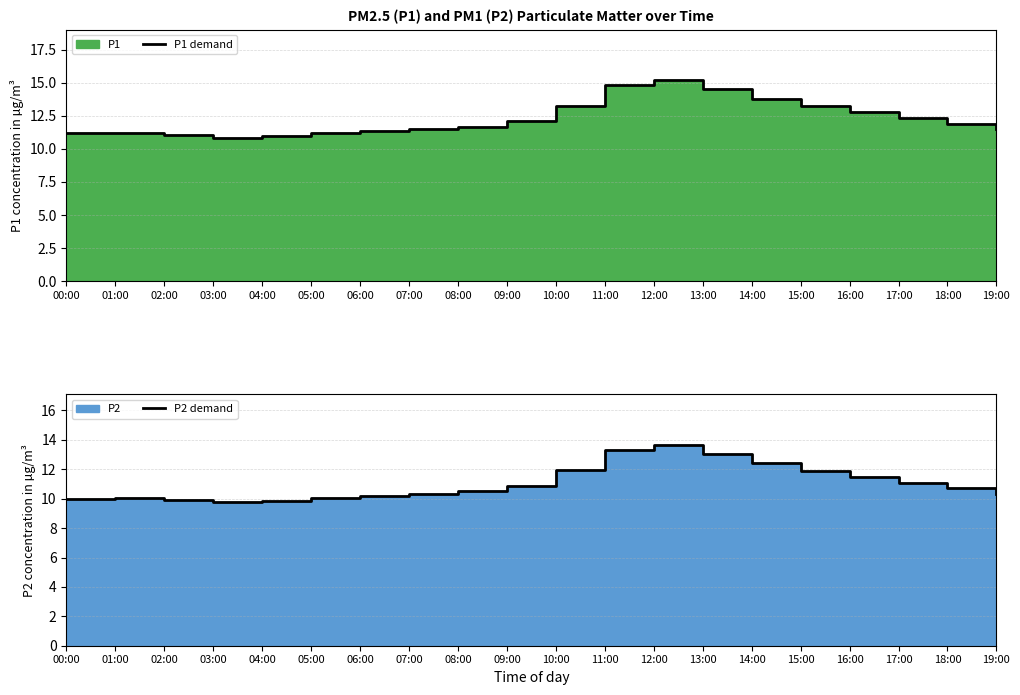

Which series has the largest range (max minus min)?

P1 demand